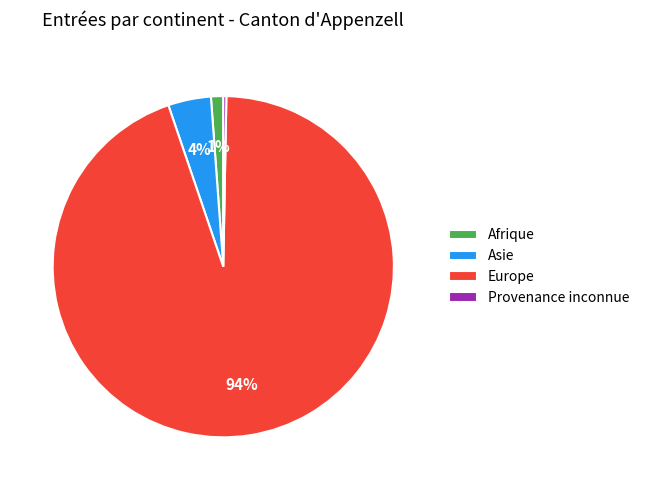

What percentage is the Asie slice, to the nearest percent?

4%